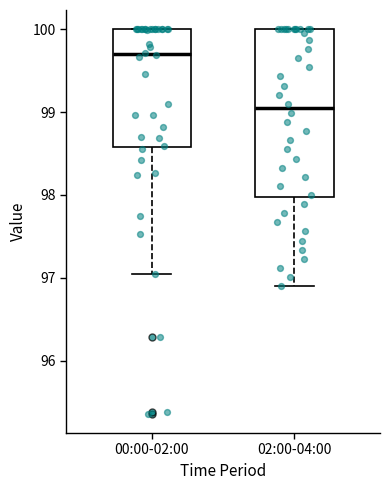

Comparing the boxes themselves (not the whiskers), which one is the tallest?

02:00-04:00